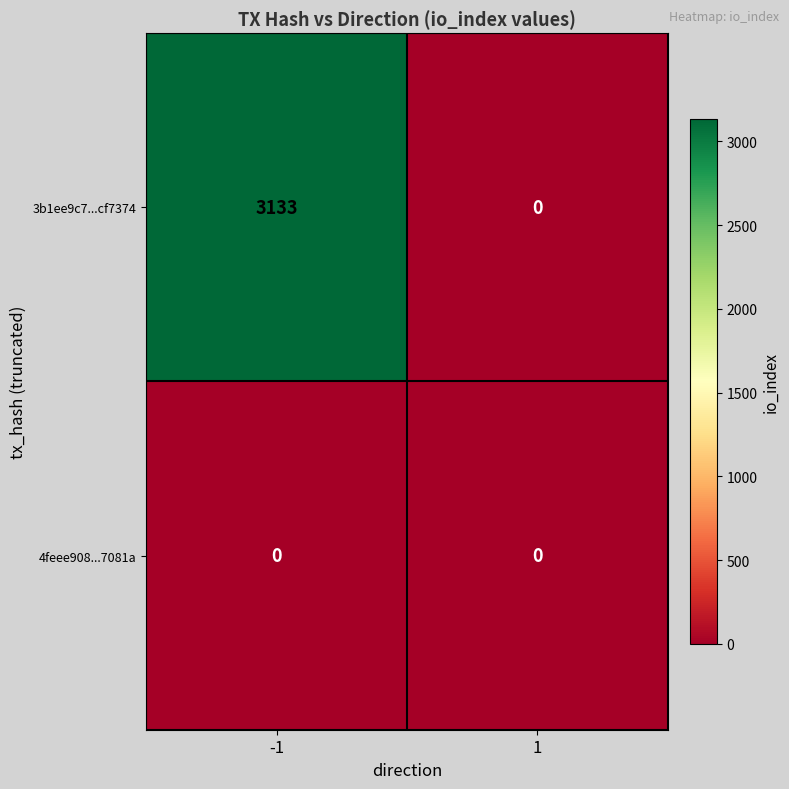

Reading right to left, what are all the values shown in this chart?

3b1ee9c7...cf7374: 1=0	-1=3133
4feee908...7081a: 1=0	-1=0